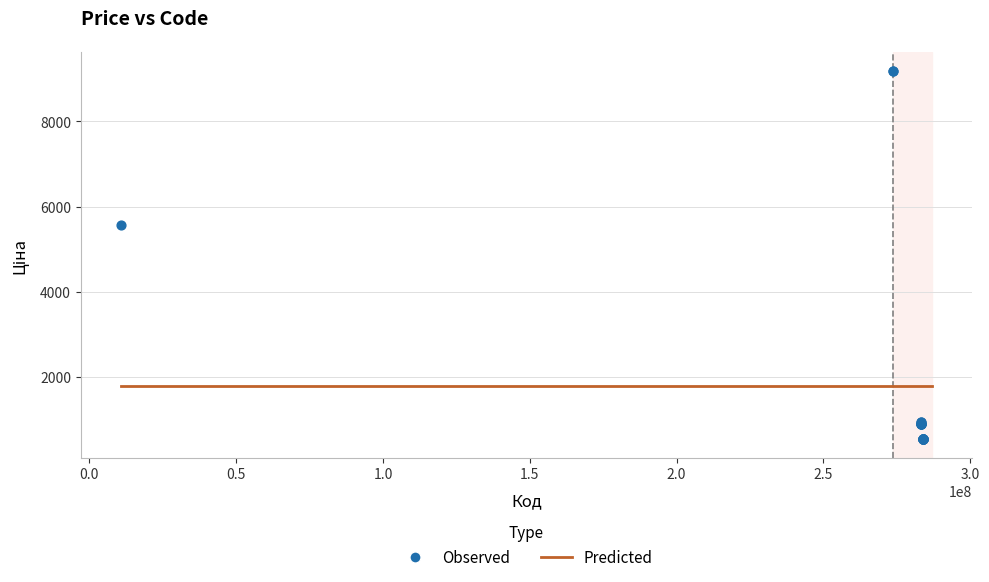

What Y value in the scatter plot is closest to 4862?

5560.3